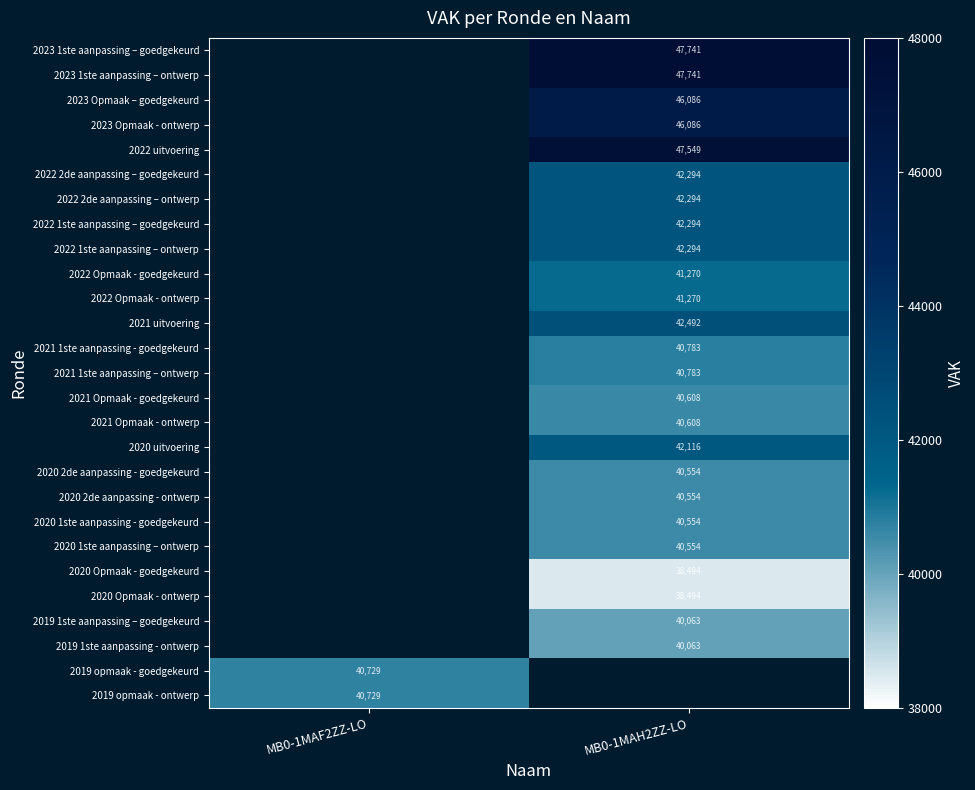

True or false: 2020 1ste aanpassing – ontwerp has a value of 40554 at MB0-1MAH2ZZ-LO.

True